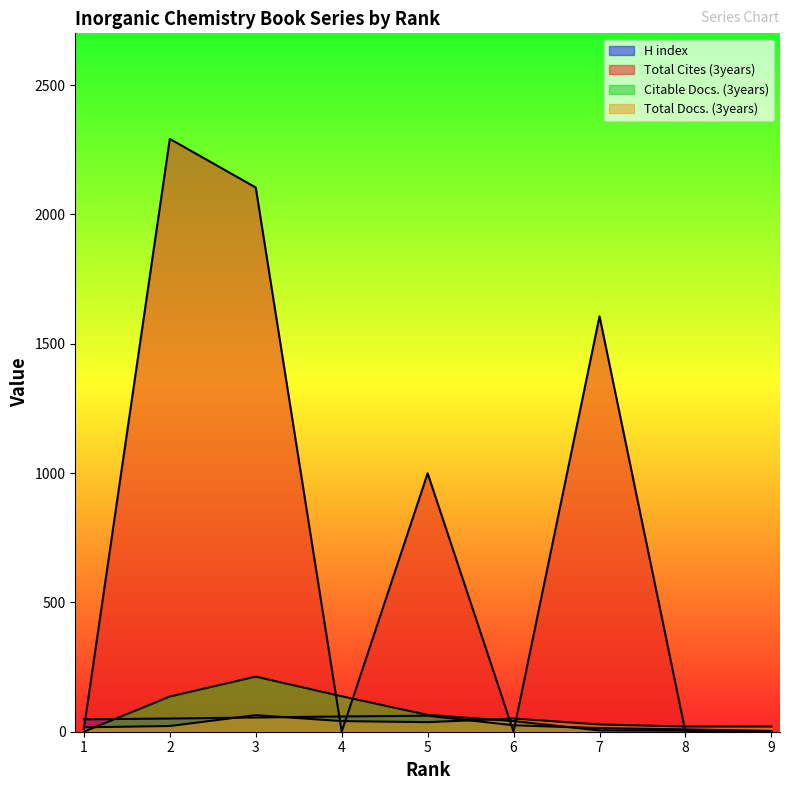

Is it true that Total Cites (3years) equals 1606 at 7?

True